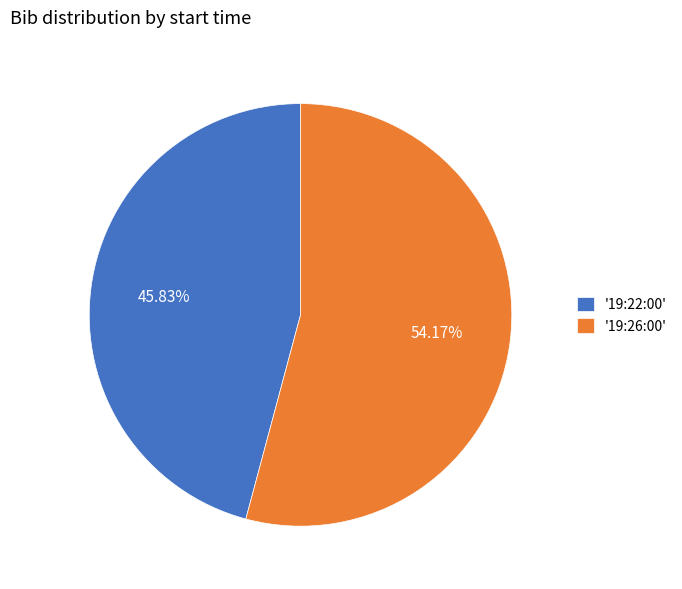

Combined, do '19:26:00' and '19:22:00' account for over 50%?

Yes